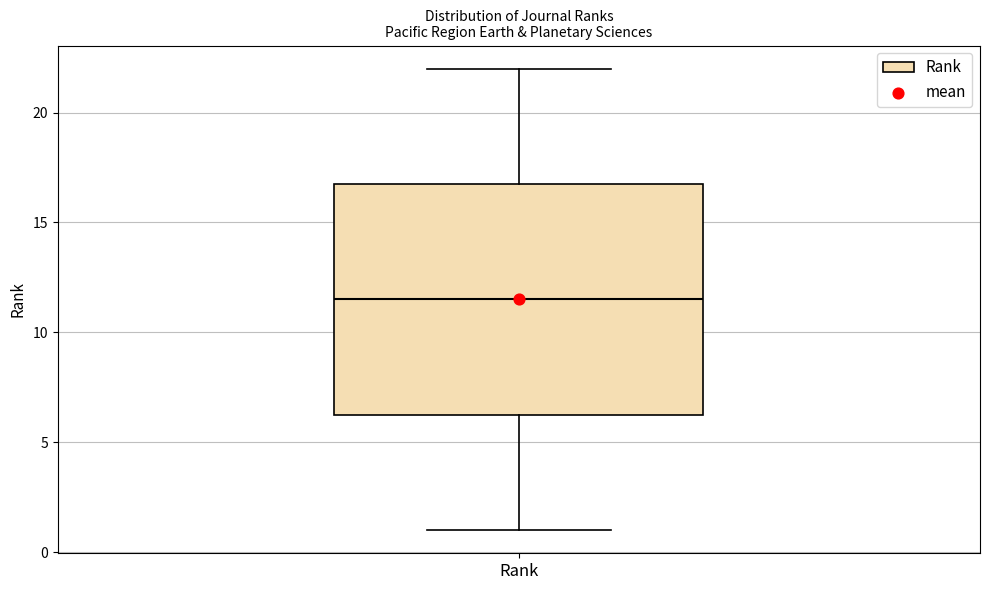

Transcribe this box plot: give where the median line is, the range the box spans, and where the two whiskers end, as read against the y-axis. The values are not printed on the chart, so give them approximately, as read against the axis.

median 11.5, box 6.5 to 17.0, whiskers 1.0 to 22.0